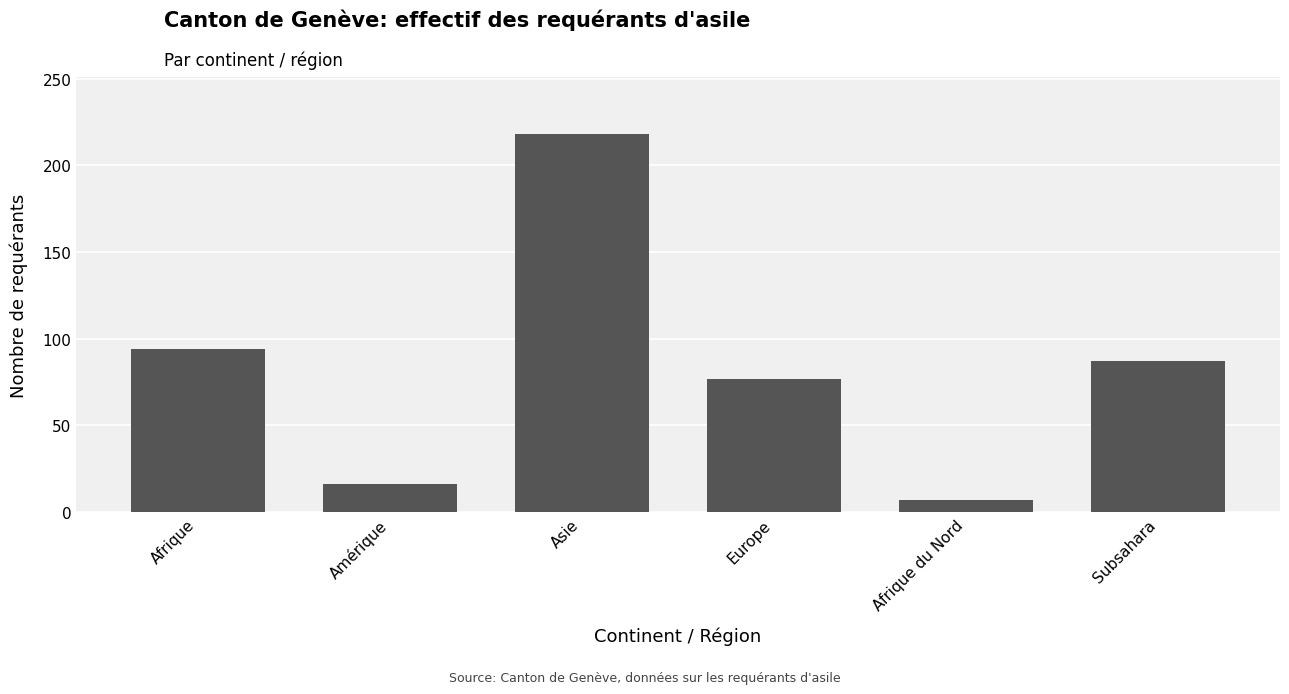

What is the label of the 6th bar from the right?

Afrique